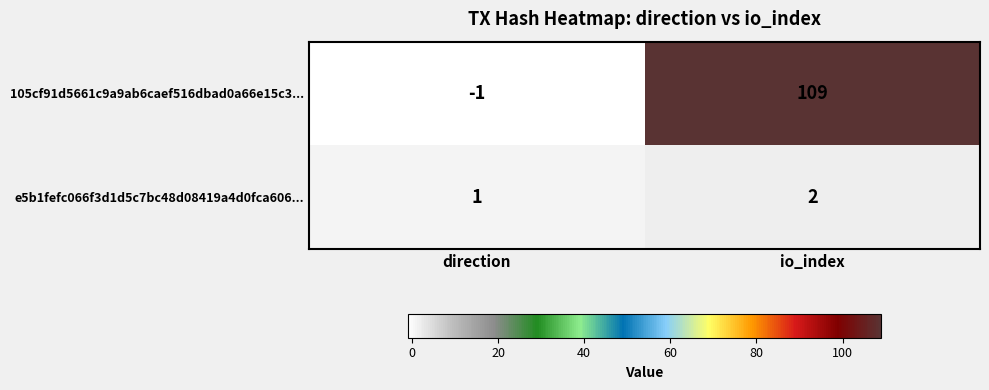

What is the sum of the e5b1fefc066f3d1d5c7bc48d08419a4d0fca606... values at io_index and direction?

3